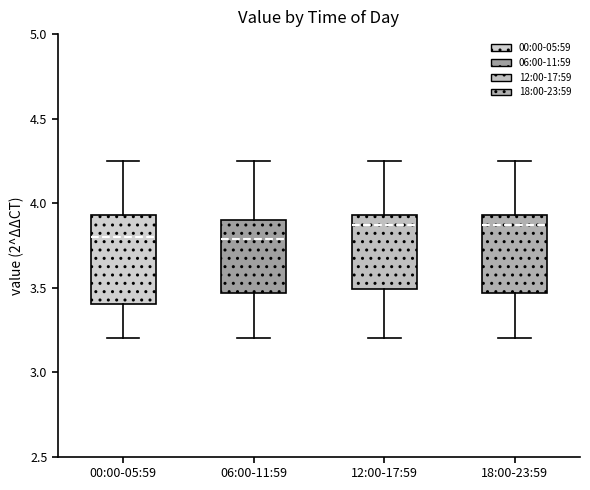

Reading left to right, transcribe this box plot: for each box, give where its median line is, the range the box spans, and where its two whiskers end, as read against the y-axis. The values are not printed on the chart, so give them approximately, as read against the axis.

00:00-05:59: median 3.80, box 3.40 to 3.95, whiskers 3.20 to 4.25
06:00-11:59: median 3.80, box 3.45 to 3.90, whiskers 3.20 to 4.25
12:00-17:59: median 3.85, box 3.50 to 3.95, whiskers 3.20 to 4.25
18:00-23:59: median 3.85, box 3.45 to 3.95, whiskers 3.20 to 4.25